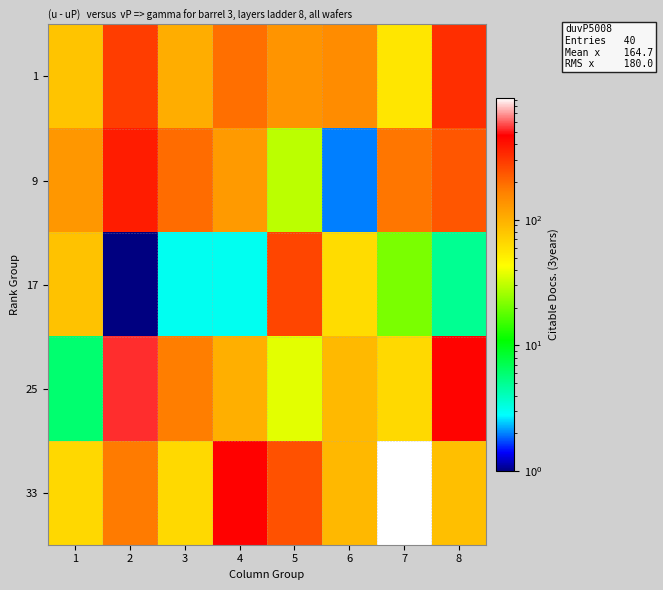

Which category has the lowest value across all series?

2